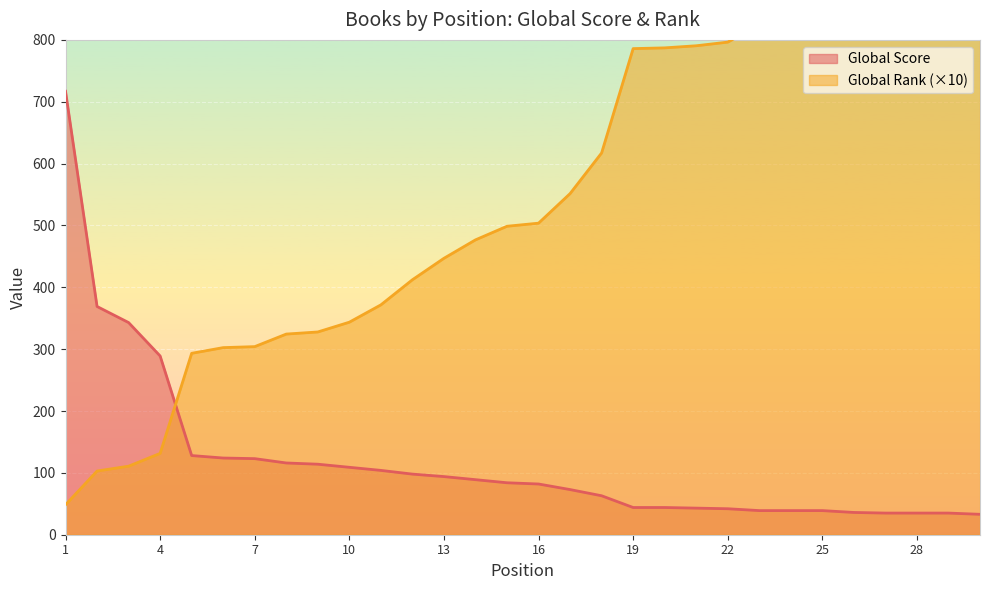

How many lines are shown in the chart?

2